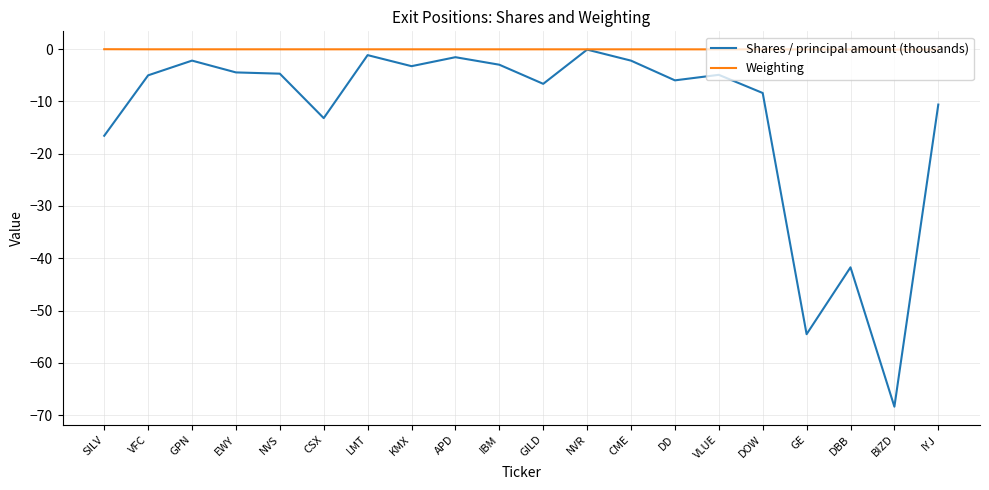

What is the sum of all Weighting values?

-0.8